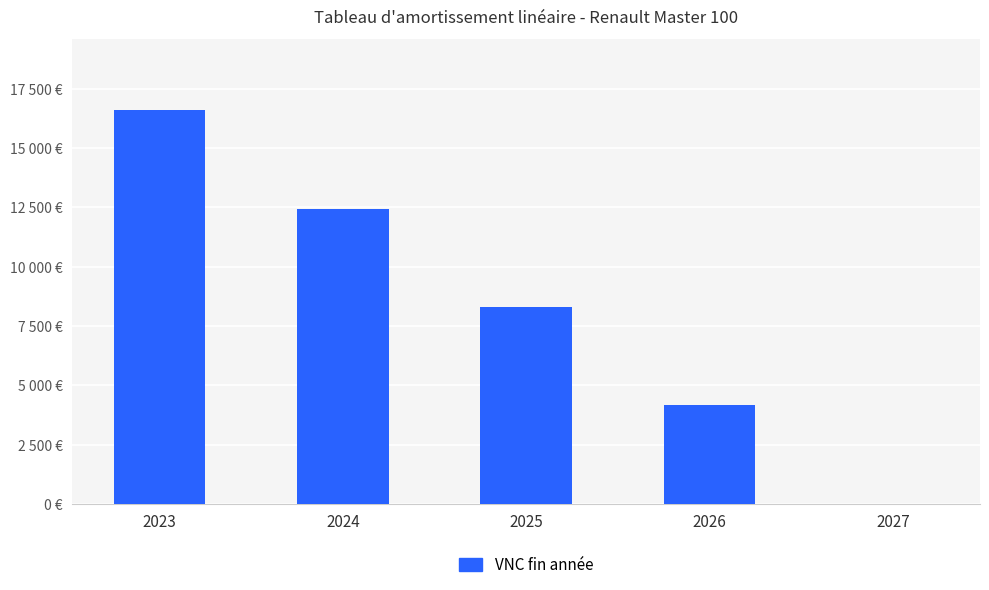

Where does the data first go above 8300?

2023